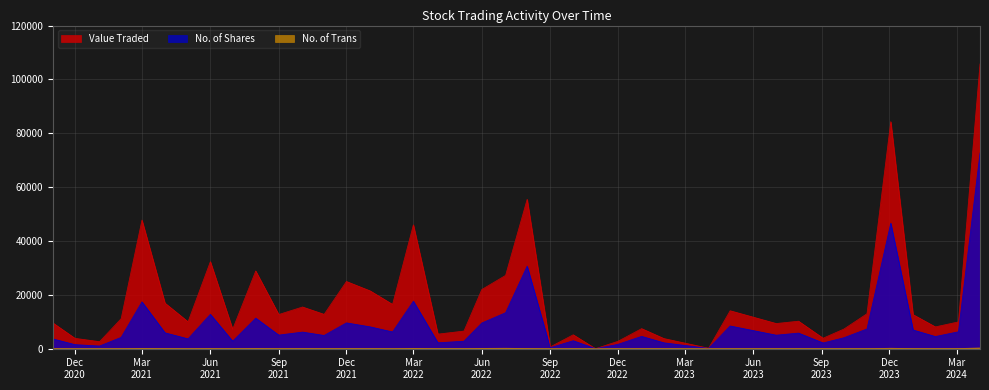

Reading left to right, what are all the values shown in this chart?

Value Traded: 01/04/2024=105747	03/03/2024=9951	01/02/2024=8100	02/01/2024=12651	03/12/2023=84337	01/11/2023=12977	01/10/2023=7293	03/09/2023=3897	01/08/2023=10216	02/07/2023=9347	01/05/2023=14096	02/04/2023=181	01/02/2023=3765	02/01/2023=7452	01/12/2022=2725	01/11/2022=10	02/10/2022=5168	01/09/2022=649	01/08/2022=55488	03/07/2022=27217	01/06/2022=21967	08/05/2022=6547	03/04/2022=5415	01/03/2022=45998	01/02/2022=16453	02/01/2022=21456	01/12/2021=24963	01/11/2021=12761	03/10/2021=15486	01/09/2021=12702	01/08/2021=28858	01/07/2021=7229	01/06/2021=32326	02/05/2021=10008	01/04/2021=16924	01/03/2021=47773	01/02/2021=11134	03/01/2021=2615	01/12/2020=3848	01/11/2020=9620
No. of Shares: 01/04/2024=72642	03/03/2024=6277	01/02/2024=4516	02/01/2024=6953	03/12/2023=46633	01/11/2023=7325	01/10/2023=4062	03/09/2023=2130	01/08/2023=5792	02/07/2023=5019	01/05/2023=8439	02/04/2023=100	01/02/2023=2185	02/01/2023=4579	01/12/2022=1607	01/11/2022=5	02/10/2022=2960	01/09/2022=366	01/08/2022=30651	03/07/2022=13349	01/06/2022=9533	08/05/2022=2776	03/04/2022=2196	01/03/2022=17631	01/02/2022=6224	02/01/2022=8107	01/12/2021=9594	01/11/2021=4915	03/10/2021=6165	01/09/2021=5049	01/08/2021=11347	01/07/2021=2783	01/06/2021=12764	02/05/2021=3660	01/04/2021=5893	01/03/2021=17393	01/02/2021=4199	03/01/2021=987	01/12/2020=1511	01/11/2020=3650
No. of Trans: 01/04/2024=248	03/03/2024=65	01/02/2024=21	02/01/2024=61	03/12/2023=155	01/11/2023=31	01/10/2023=26	03/09/2023=18	01/08/2023=35	02/07/2023=25	01/05/2023=23	02/04/2023=1	01/02/2023=21	02/01/2023=30	01/12/2022=14	01/11/2022=1	02/10/2022=29	01/09/2022=11	01/08/2022=80	03/07/2022=155	01/06/2022=116	08/05/2022=44	03/04/2022=34	01/03/2022=126	01/02/2022=29	02/01/2022=51	01/12/2021=50	01/11/2021=39	03/10/2021=51	01/09/2021=43	01/08/2021=82	01/07/2021=25	01/06/2021=70	02/05/2021=18	01/04/2021=56	01/03/2021=109	01/02/2021=28	03/01/2021=11	01/12/2020=13	01/11/2020=27